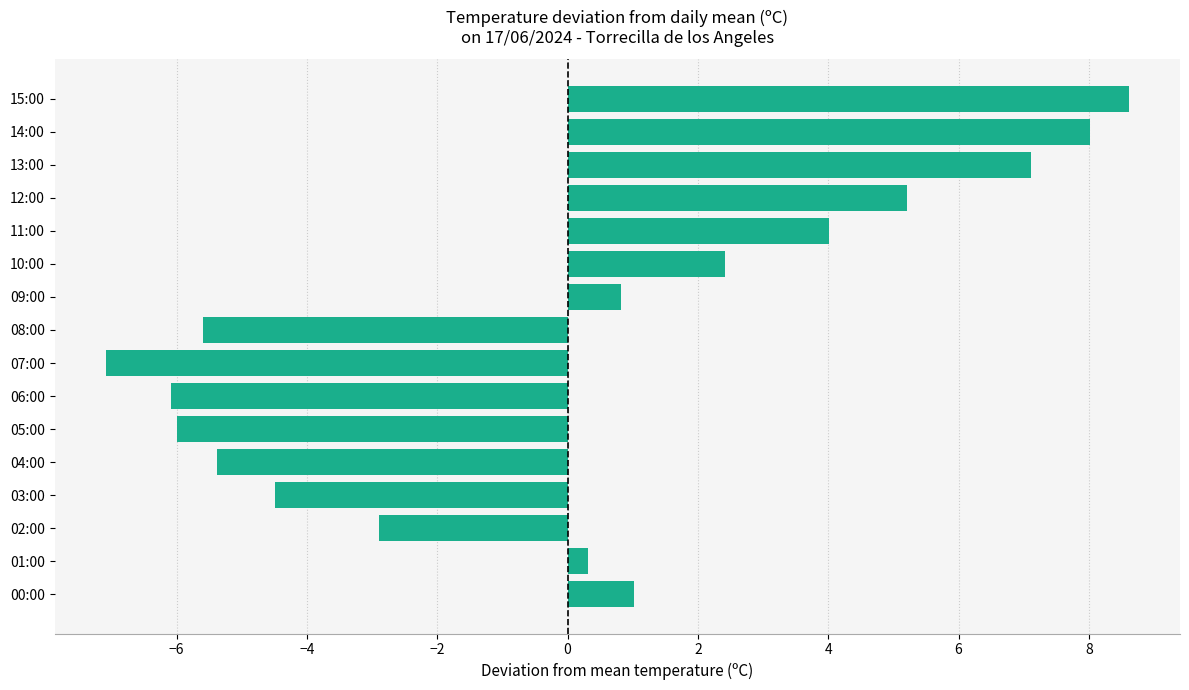

Are the bars horizontal?

Yes